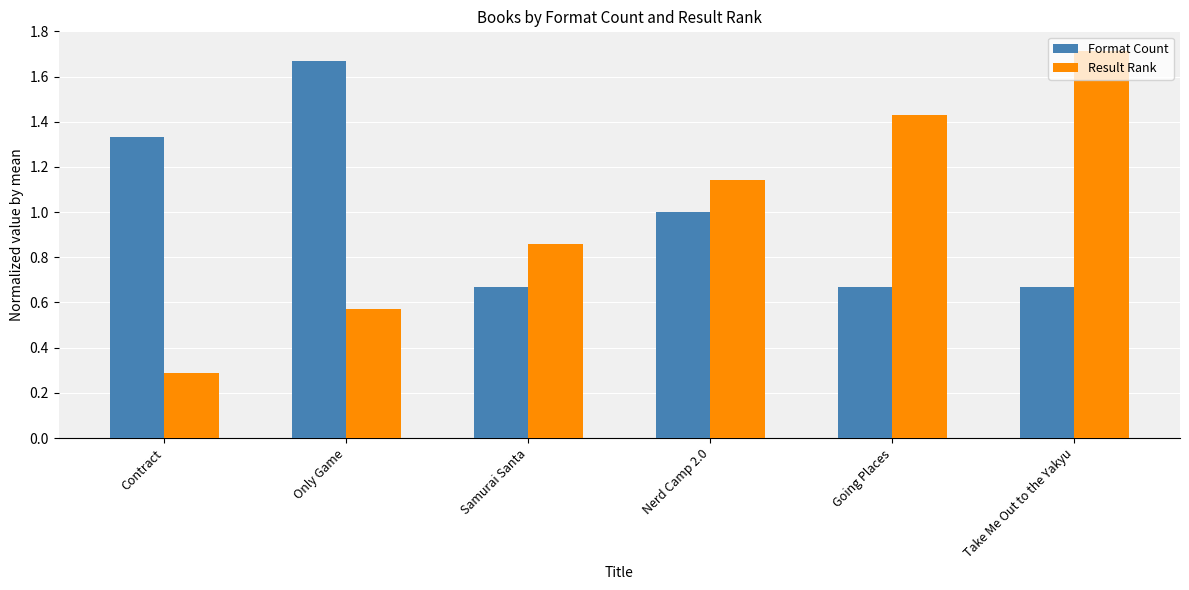

Between Samurai Santa and Nerd Camp 2.0, which series saw the biggest shift?

Format Count